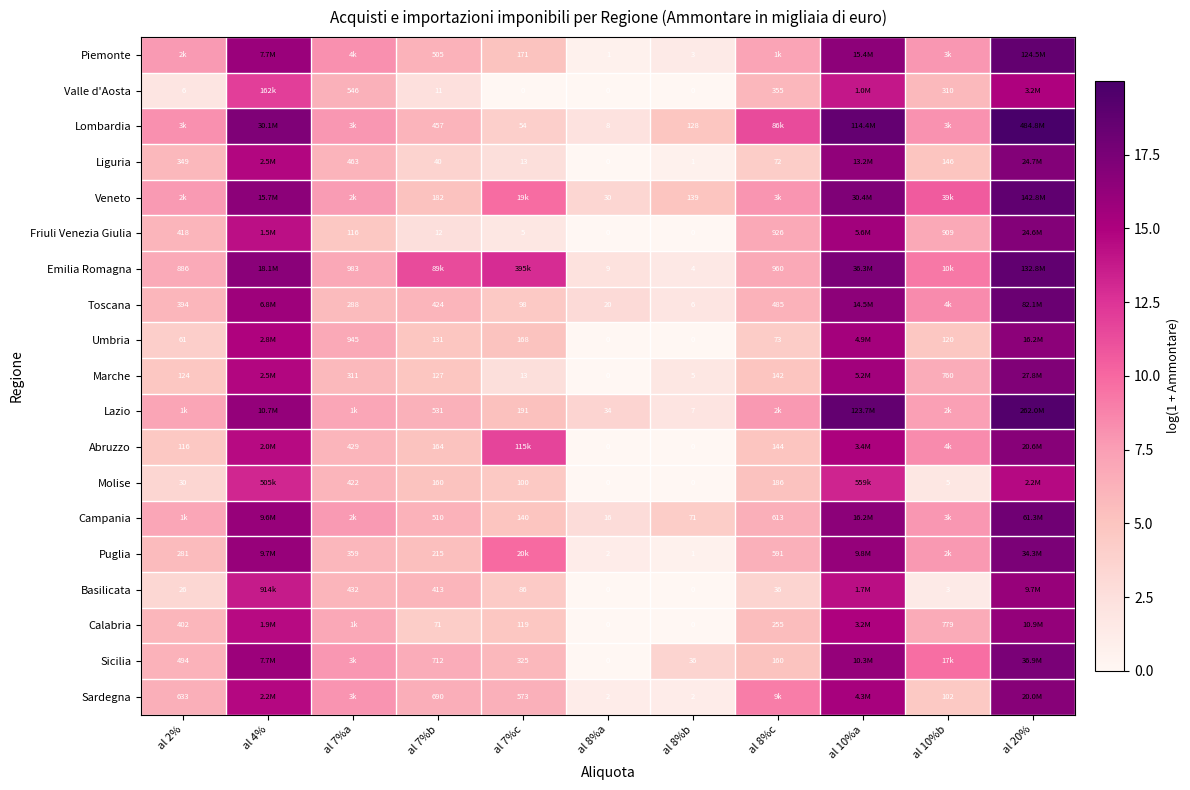

Count the number of data series in this chart.

19